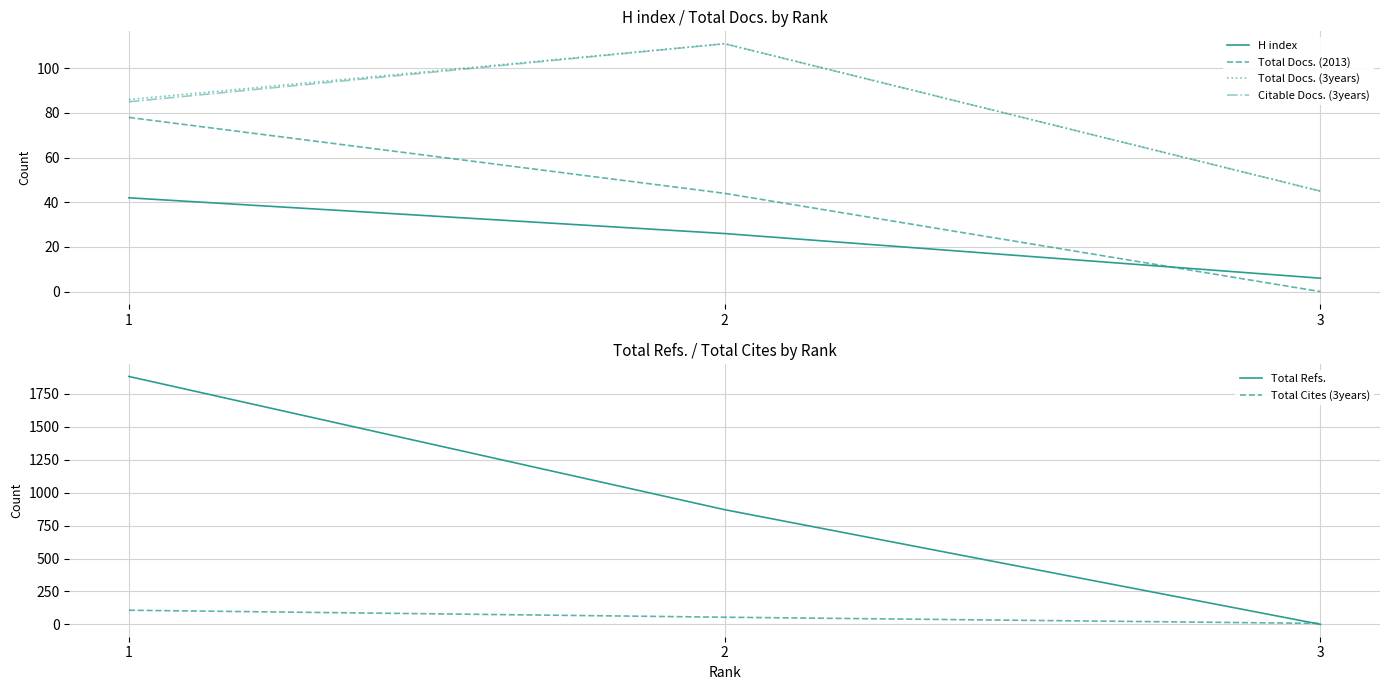

Is this an area chart (filled region under the line)?

No